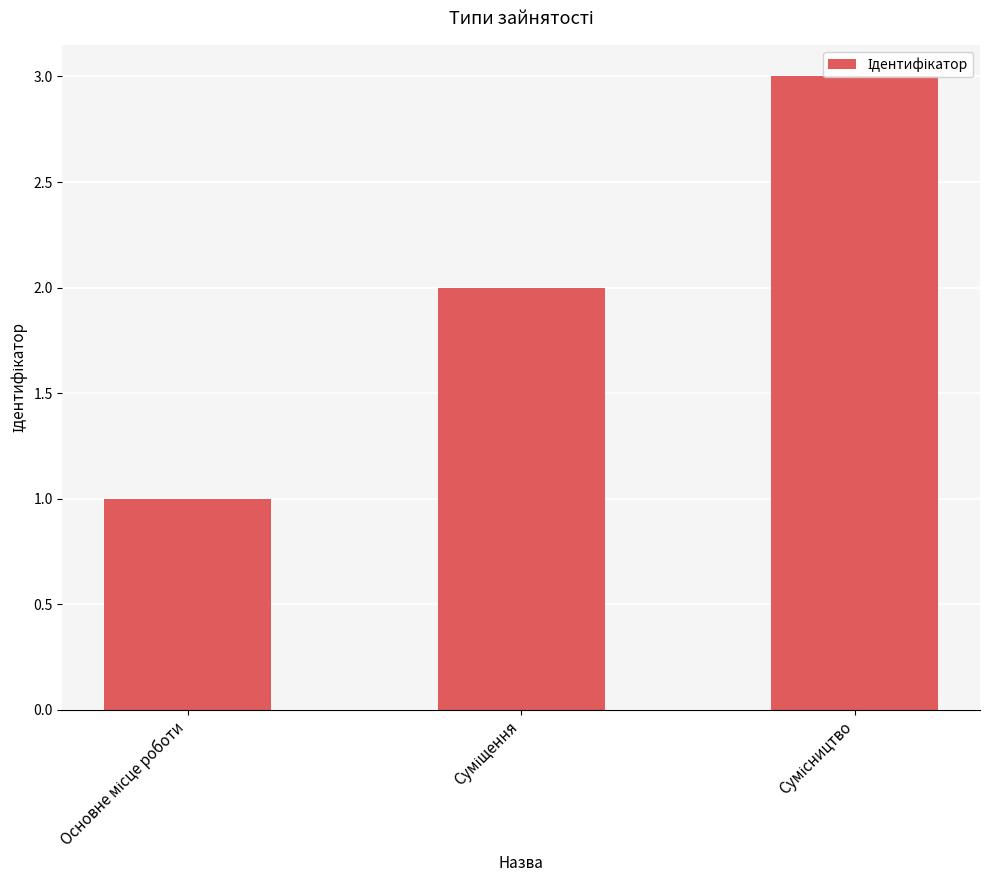

What is the sum of all values?

6